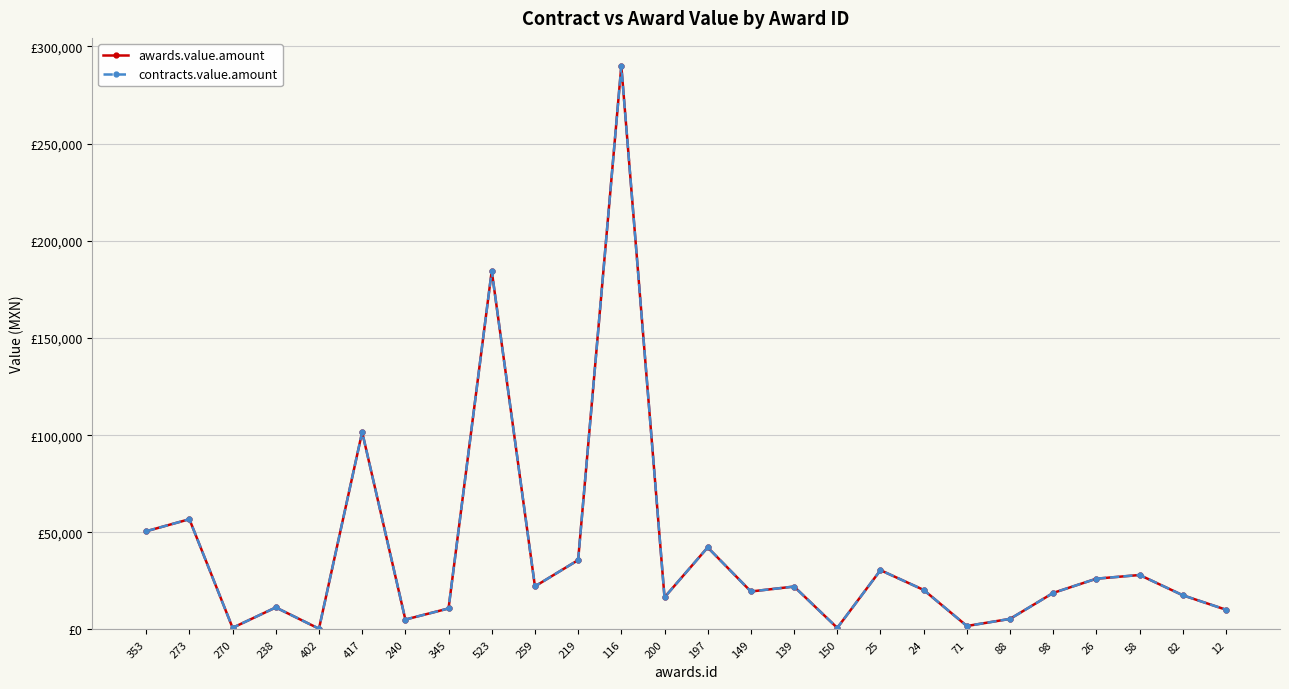

Does the chart have visible grid lines?

Yes